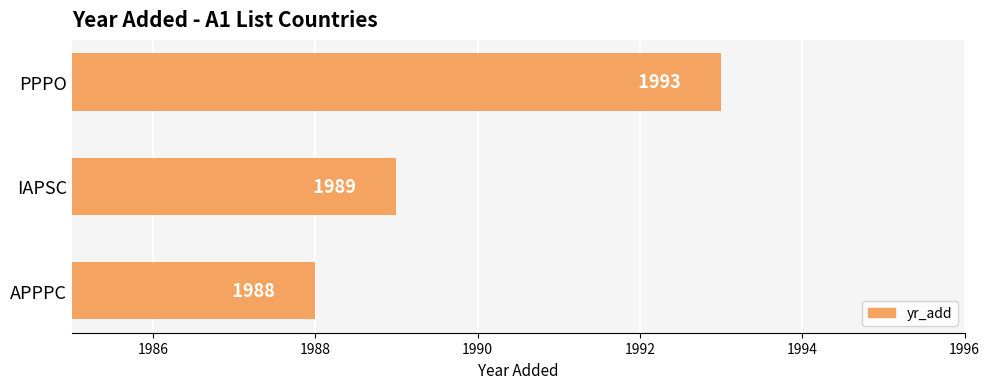

What is the change in value from IAPSC to PPPO?

+4